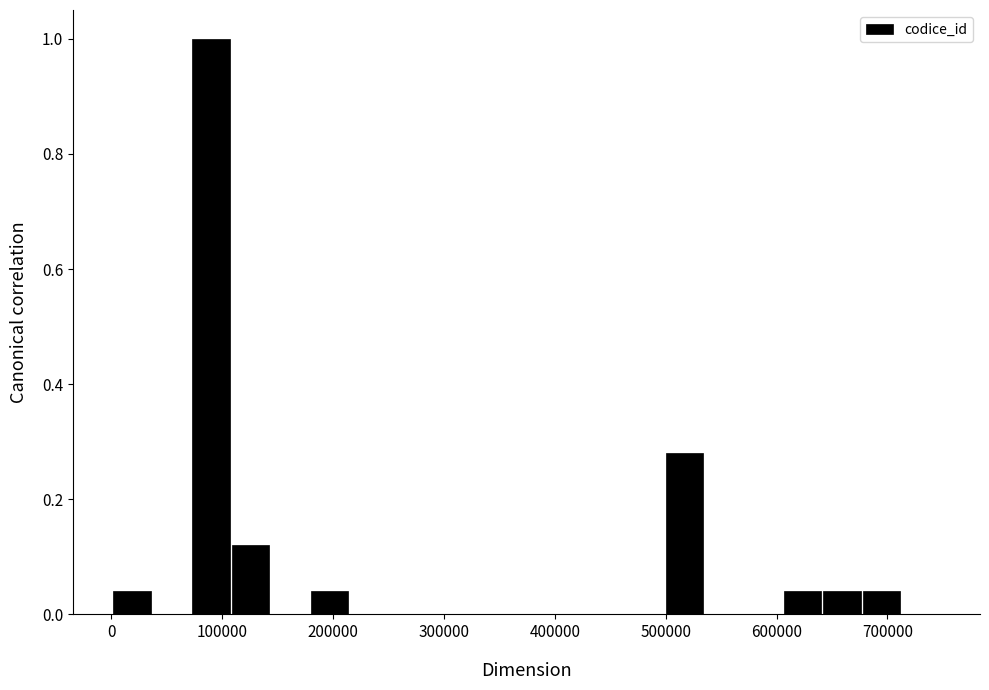

Around what value on the x-axis is the tallest bar? Give the approximate position of its centre, as read against the axis.

90000